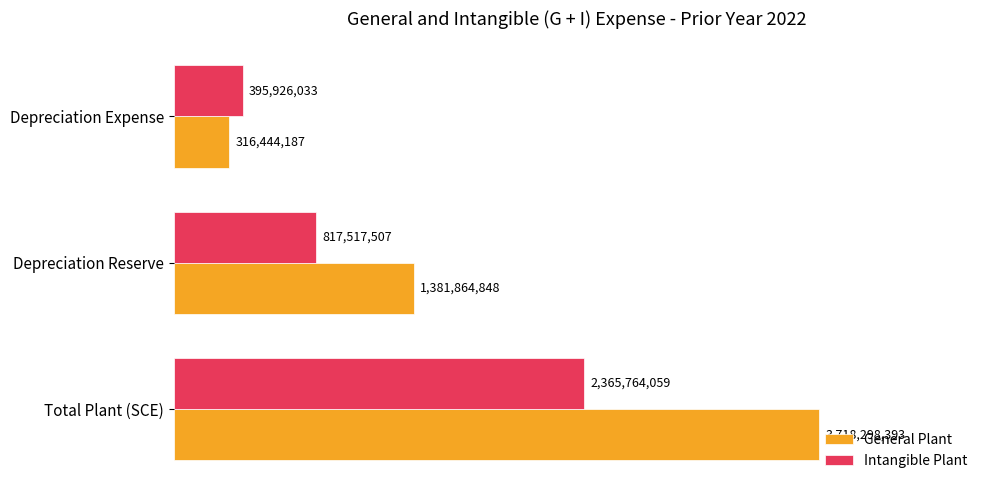

What are all the series names shown in the legend?

General Plant, Intangible Plant